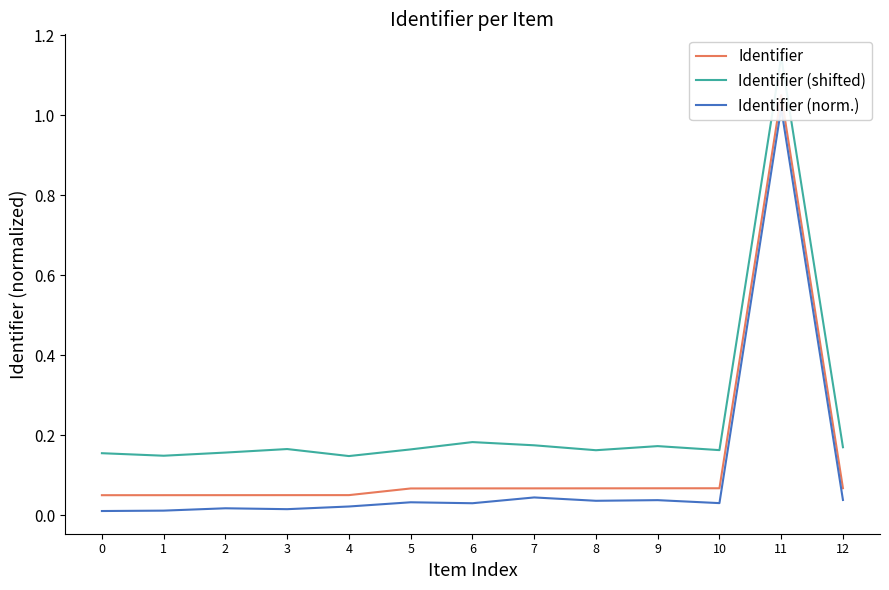

Where is the first local maximum for Identifier (norm.)?

2